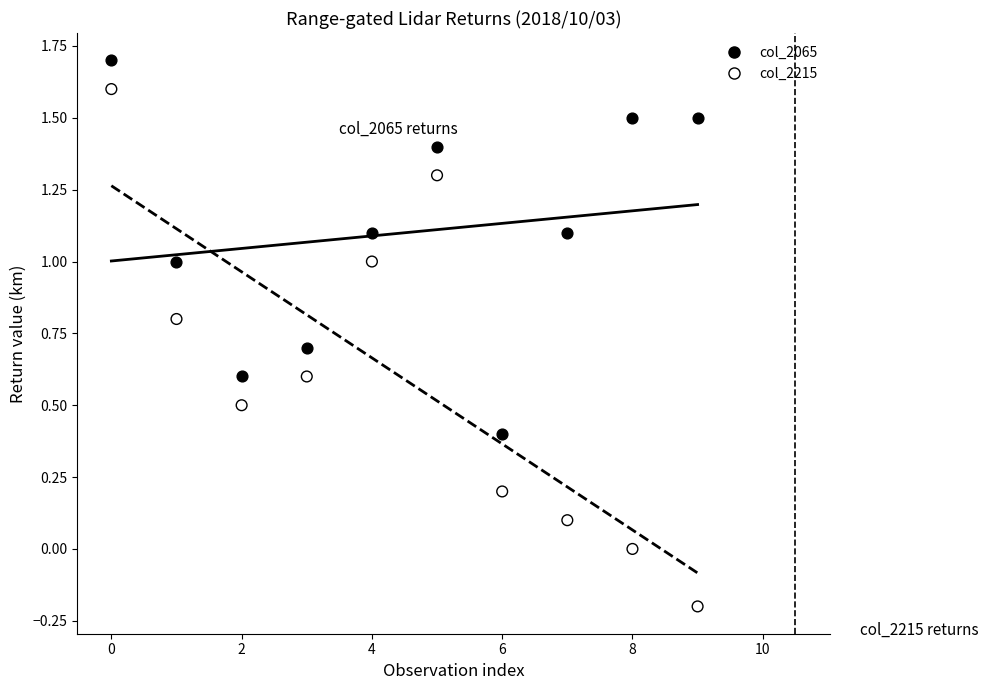

Across all data points, what is the range of Y values (max minus min)?

1.9